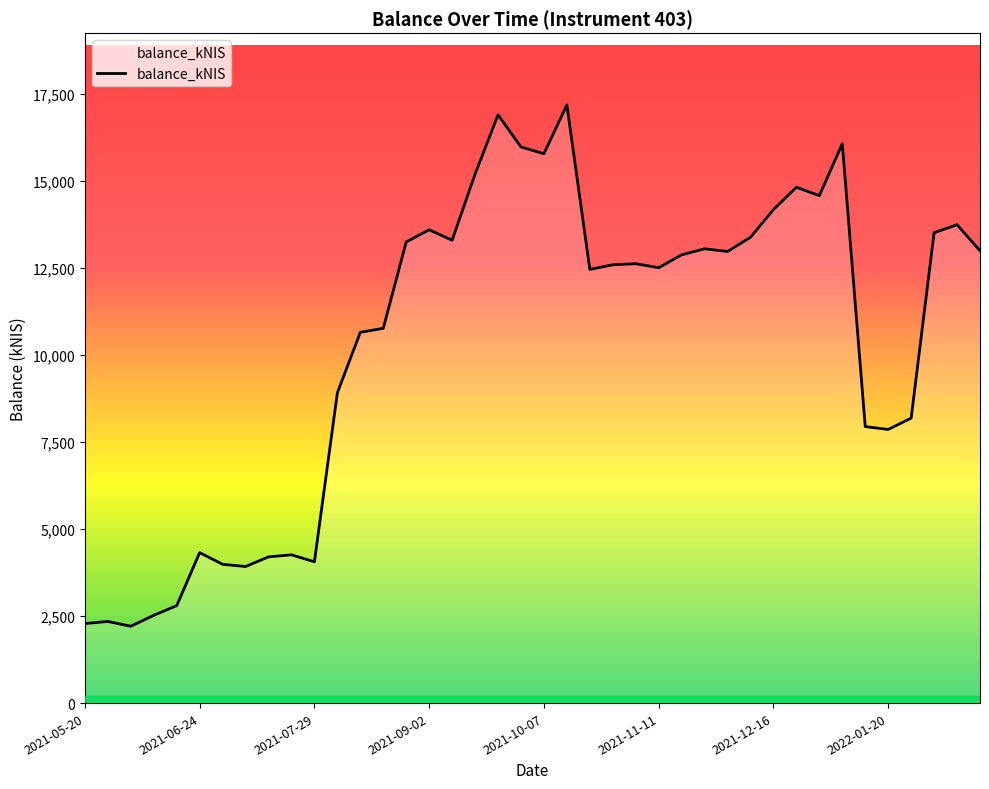

What is the smallest value displayed?

2206.8